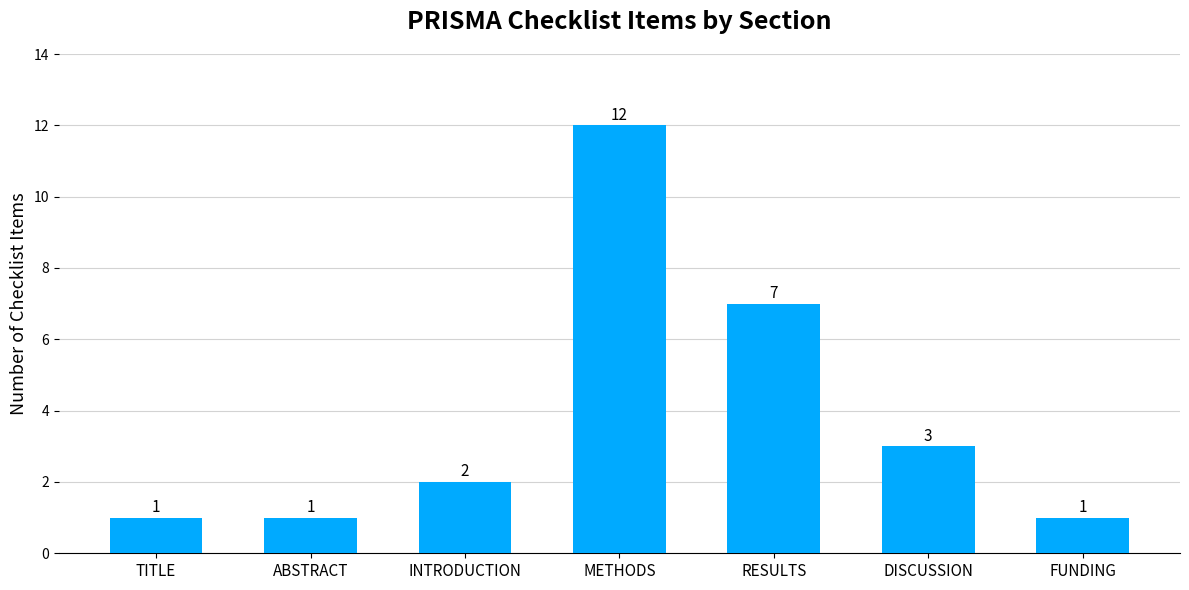

Count the number of categories in the chart.

7